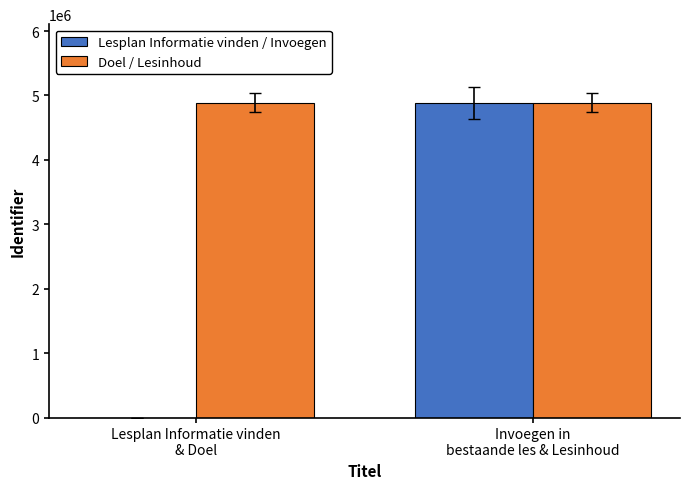

The value of Doel / Lesinhoud at Lesplan Informatie vinden
& Doel is 4885566. True or false?

True